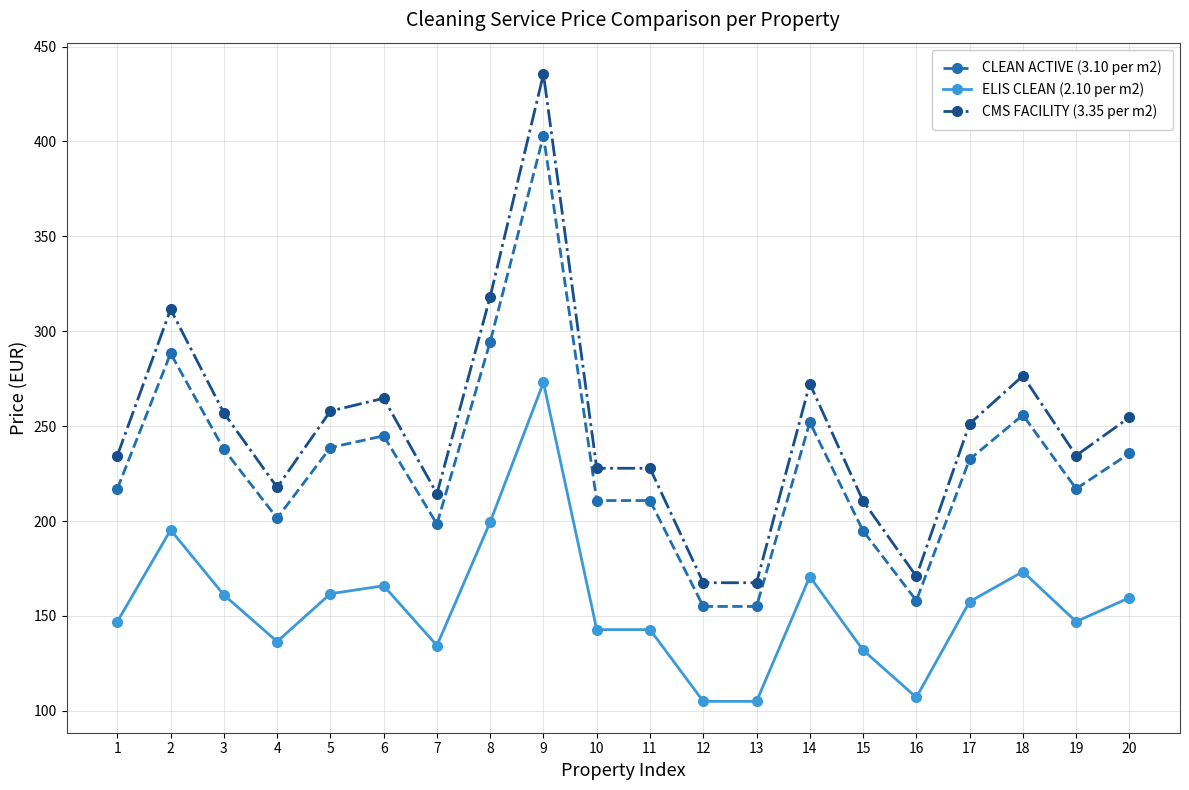

List the series in order of their peak value, highest first.

CMS FACILITY (3.35 per m2), CLEAN ACTIVE (3.10 per m2), ELIS CLEAN (2.10 per m2)